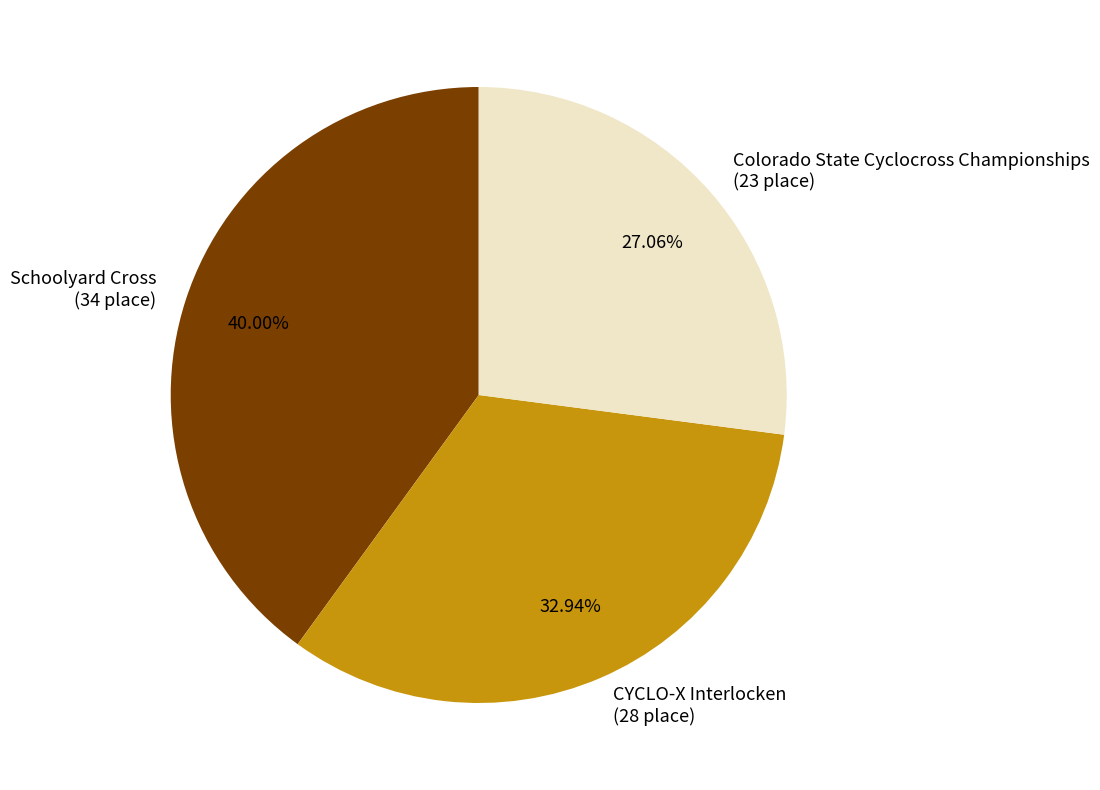

What percentage is the CYCLO-X Interlocken slice, to the nearest percent?

33%